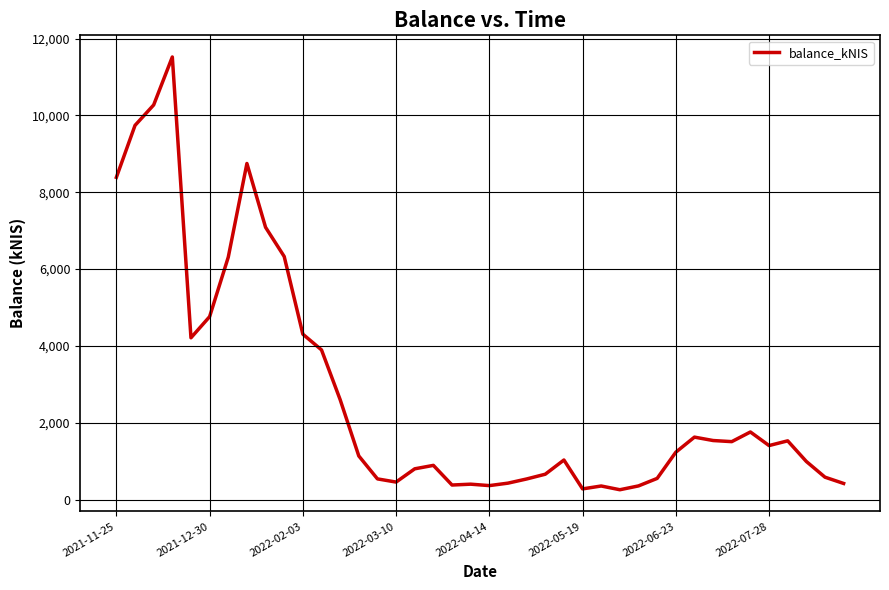

What is the greatest value displayed?

11523.4